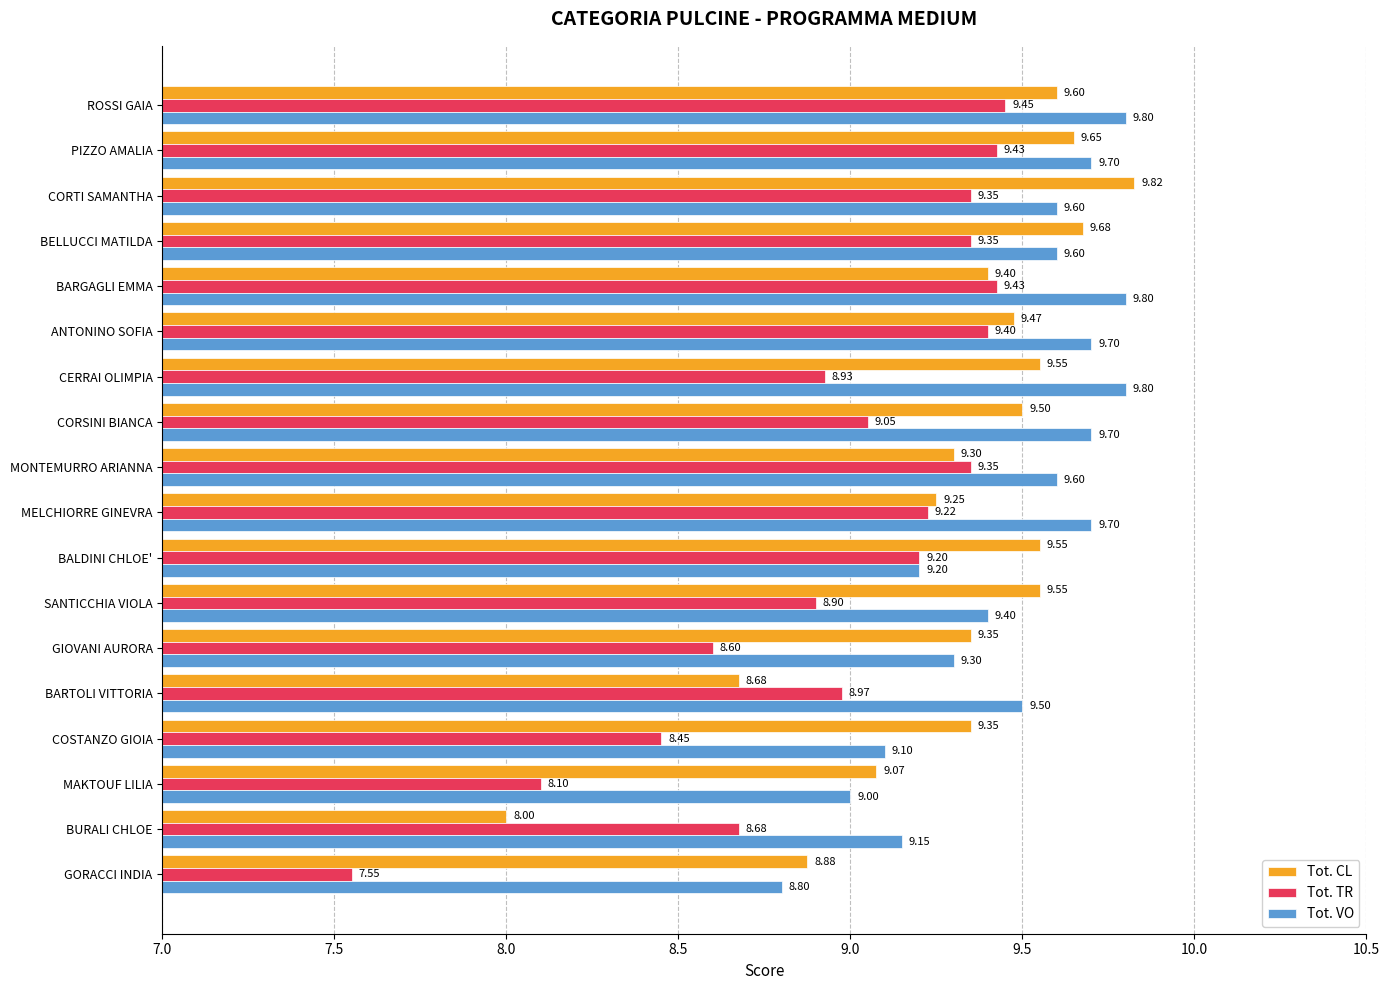

At which category is the sum across all series the highest?

ROSSI GAIA